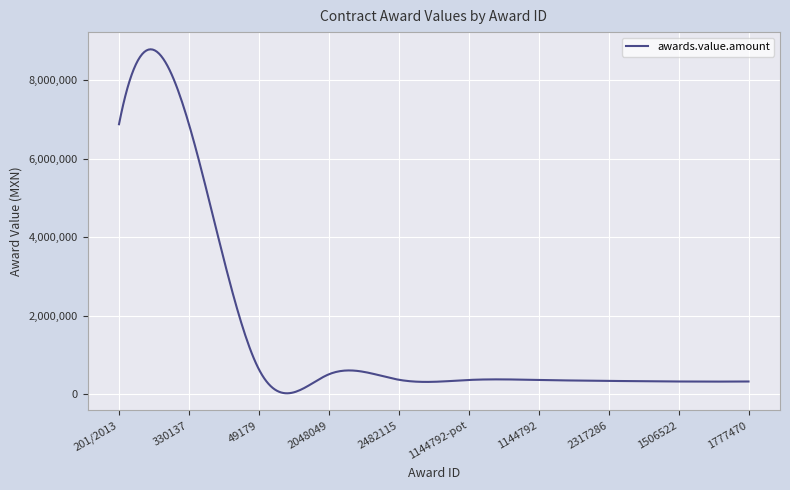

What is the difference between the maximum and minimum values?

8757532.6